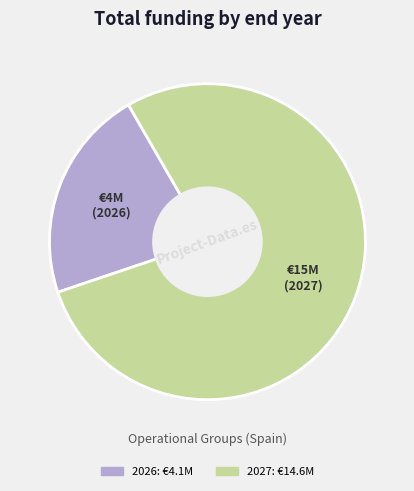

Is there a majority slice in this chart?

Yes